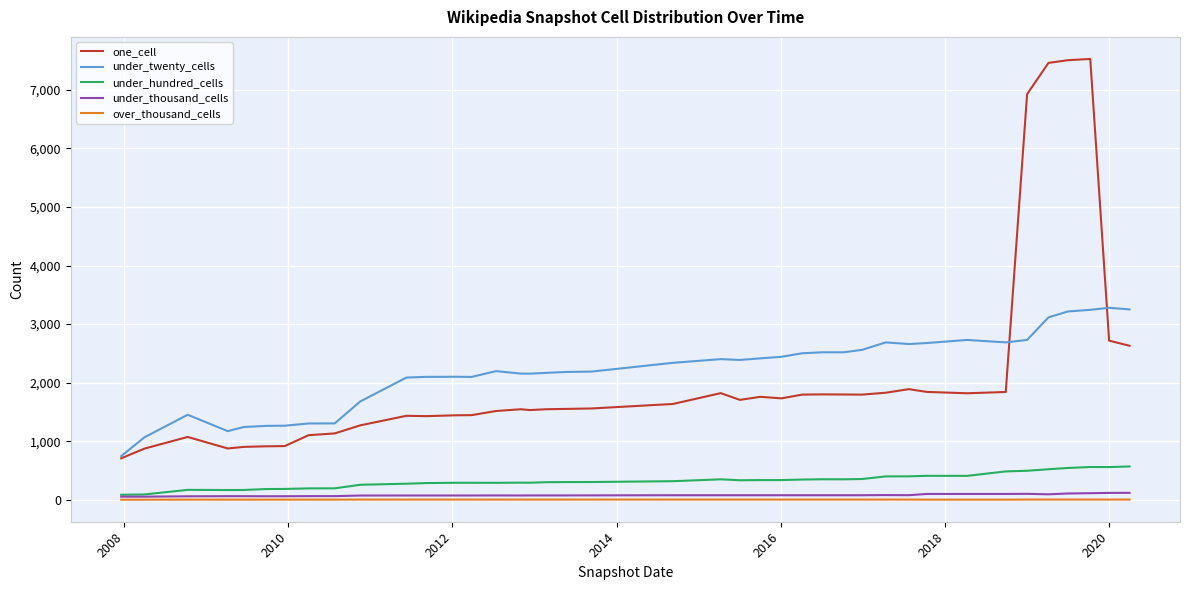

Does the chart have visible grid lines?

Yes